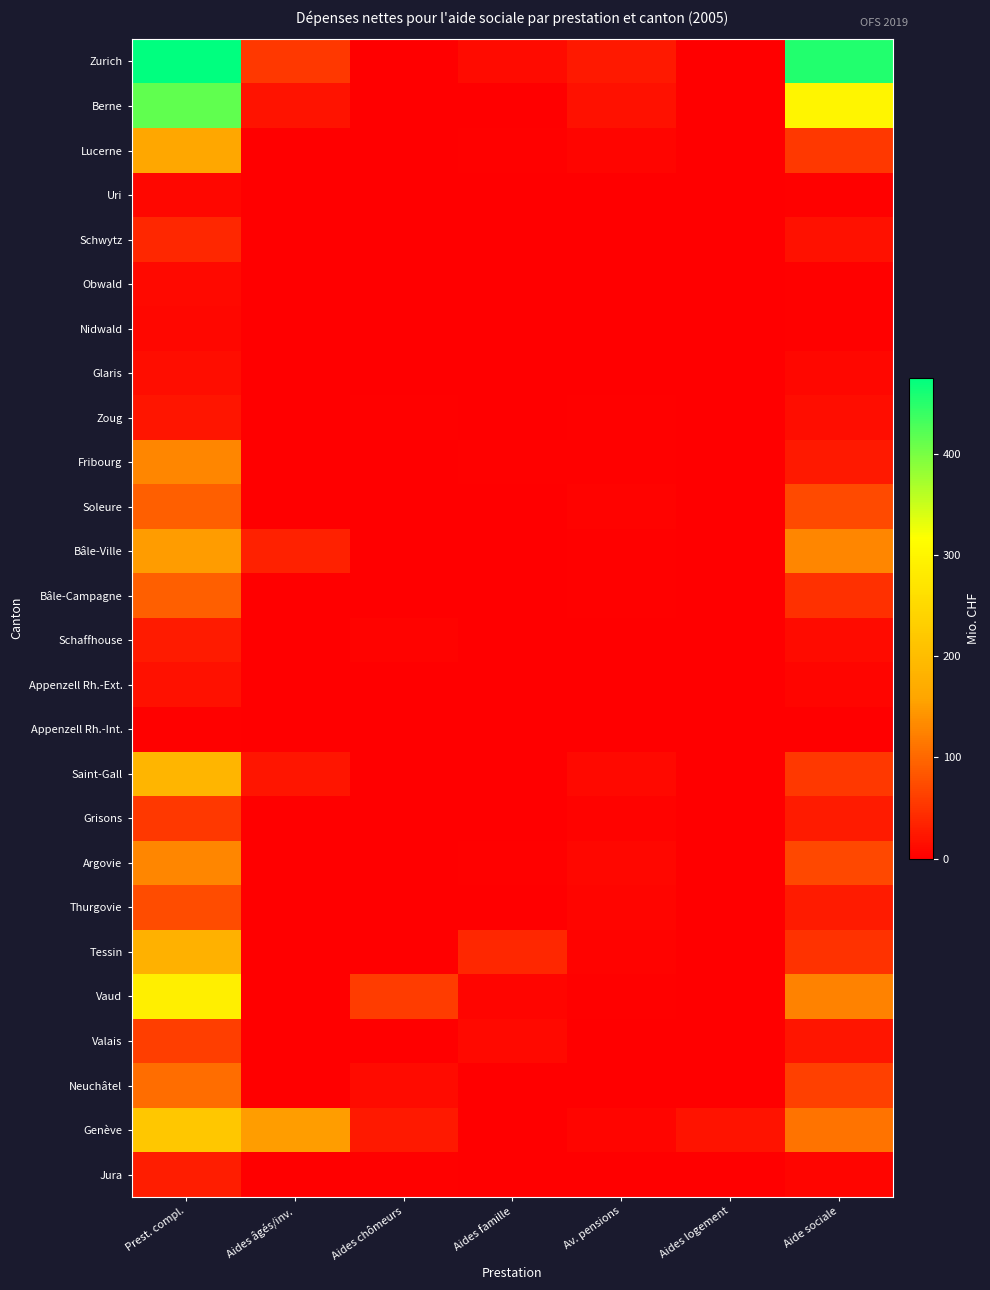

Reading right to left, extract all data points from this chart.

Zurich: Aide sociale=453.3	Aides logement=0.0	Av. pensions=24.3	Aides famille=11.2	Aides chômeurs=0.0	Aides âgés/inv.=54.9	Prest. compl.=475.1
Berne: Aide sociale=299.4	Aides logement=0.0	Av. pensions=17.3	Aides famille=0.0	Aides chômeurs=0.0	Aides âgés/inv.=19.6	Prest. compl.=414.9
Lucerne: Aide sociale=55.6	Aides logement=0.0	Av. pensions=5.7	Aides famille=3.2	Aides chômeurs=0.0	Aides âgés/inv.=0.0	Prest. compl.=162.4
Uri: Aide sociale=2.6	Aides logement=0.0	Av. pensions=0.4	Aides famille=0.0	Aides chômeurs=0.0	Aides âgés/inv.=0.0	Prest. compl.=9.2
Schwytz: Aide sociale=17.1	Aides logement=0.0	Av. pensions=1.7	Aides famille=0.0	Aides chômeurs=0.0	Aides âgés/inv.=0.0	Prest. compl.=37.4
Obwald: Aide sociale=2.4	Aides logement=0.0	Av. pensions=0.5	Aides famille=0.0	Aides chômeurs=0.0	Aides âgés/inv.=0.0	Prest. compl.=9.7
Nidwald: Aide sociale=2.6	Aides logement=0.0	Av. pensions=0.3	Aides famille=0.0	Aides chômeurs=0.0	Aides âgés/inv.=0.0	Prest. compl.=7.9
Glaris: Aide sociale=7.9	Aides logement=0.0	Av. pensions=0.7	Aides famille=0.0	Aides chômeurs=0.0	Aides âgés/inv.=0.0	Prest. compl.=13.3
Zoug: Aide sociale=13.0	Aides logement=0.0	Av. pensions=2.0	Aides famille=1.3	Aides chômeurs=2.6	Aides âgés/inv.=1.2	Prest. compl.=21.5
Fribourg: Aide sociale=25.3	Aides logement=0.0	Av. pensions=3.1	Aides famille=3.6	Aides chômeurs=0.0	Aides âgés/inv.=0.0	Prest. compl.=128.2
Soleure: Aide sociale=71.5	Aides logement=0.0	Av. pensions=5.5	Aides famille=0.0	Aides chômeurs=0.0	Aides âgés/inv.=0.0	Prest. compl.=91.2
Bâle-Ville: Aide sociale=128.3	Aides logement=0.5	Av. pensions=3.4	Aides famille=0.2	Aides chômeurs=0.0	Aides âgés/inv.=32.5	Prest. compl.=149.6
Bâle-Campagne: Aide sociale=47.3	Aides logement=0.0	Av. pensions=3.7	Aides famille=0.0	Aides chômeurs=0.0	Aides âgés/inv.=0.0	Prest. compl.=91.3
Schaffhouse: Aide sociale=11.3	Aides logement=0.0	Av. pensions=1.4	Aides famille=0.6	Aides chômeurs=4.8	Aides âgés/inv.=0.0	Prest. compl.=26.0
Appenzell Rh.-Ext.: Aide sociale=6.8	Aides logement=0.0	Av. pensions=1.0	Aides famille=0.0	Aides chômeurs=0.0	Aides âgés/inv.=0.0	Prest. compl.=17.0
Appenzell Rh.-Int.: Aide sociale=1.1	Aides logement=0.0	Av. pensions=0.1	Aides famille=0.0	Aides chômeurs=0.0	Aides âgés/inv.=0.0	Prest. compl.=3.2
Saint-Gall: Aide sociale=54.9	Aides logement=0.0	Av. pensions=9.4	Aides famille=1.8	Aides chômeurs=0.0	Aides âgés/inv.=20.5	Prest. compl.=186.9
Grisons: Aide sociale=27.6	Aides logement=0.0	Av. pensions=3.8	Aides famille=0.8	Aides chômeurs=0.0	Aides âgés/inv.=0.0	Prest. compl.=55.2
Argovie: Aide sociale=68.9	Aides logement=0.0	Av. pensions=9.0	Aides famille=2.4	Aides chômeurs=0.0	Aides âgés/inv.=0.0	Prest. compl.=129.5
Thurgovie: Aide sociale=26.5	Aides logement=0.0	Av. pensions=5.7	Aides famille=0.0	Aides chômeurs=0.0	Aides âgés/inv.=0.0	Prest. compl.=72.8
Tessin: Aide sociale=49.0	Aides logement=0.0	Av. pensions=5.2	Aides famille=38.5	Aides chômeurs=0.6	Aides âgés/inv.=0.0	Prest. compl.=178.4
Vaud: Aide sociale=124.4	Aides logement=0.0	Av. pensions=2.4	Aides famille=7.2	Aides chômeurs=57.5	Aides âgés/inv.=0.0	Prest. compl.=289.3
Valais: Aide sociale=21.3	Aides logement=0.0	Av. pensions=1.3	Aides famille=10.5	Aides chômeurs=0.0	Aides âgés/inv.=0.4	Prest. compl.=60.2
Neuchâtel: Aide sociale=62.1	Aides logement=0.0	Av. pensions=0.7	Aides famille=1.2	Aides chômeurs=11.2	Aides âgés/inv.=0.0	Prest. compl.=105.0
Genève: Aide sociale=110.3	Aides logement=19.9	Av. pensions=7.2	Aides famille=0.2	Aides chômeurs=24.5	Aides âgés/inv.=151.1	Prest. compl.=218.4
Jura: Aide sociale=6.7	Aides logement=0.0	Av. pensions=0.6	Aides famille=0.0	Aides chômeurs=2.7	Aides âgés/inv.=0.0	Prest. compl.=28.4